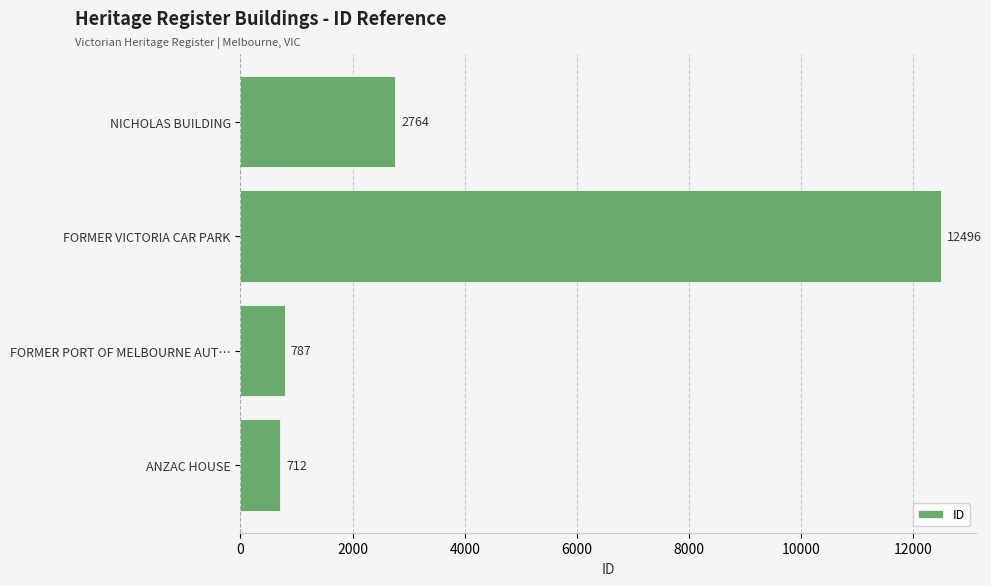

List the labels in order of value, largest first.

FORMER VICTORIA CAR PARK, NICHOLAS BUILDING, FORMER PORT OF MELBOURNE AUT…, ANZAC HOUSE